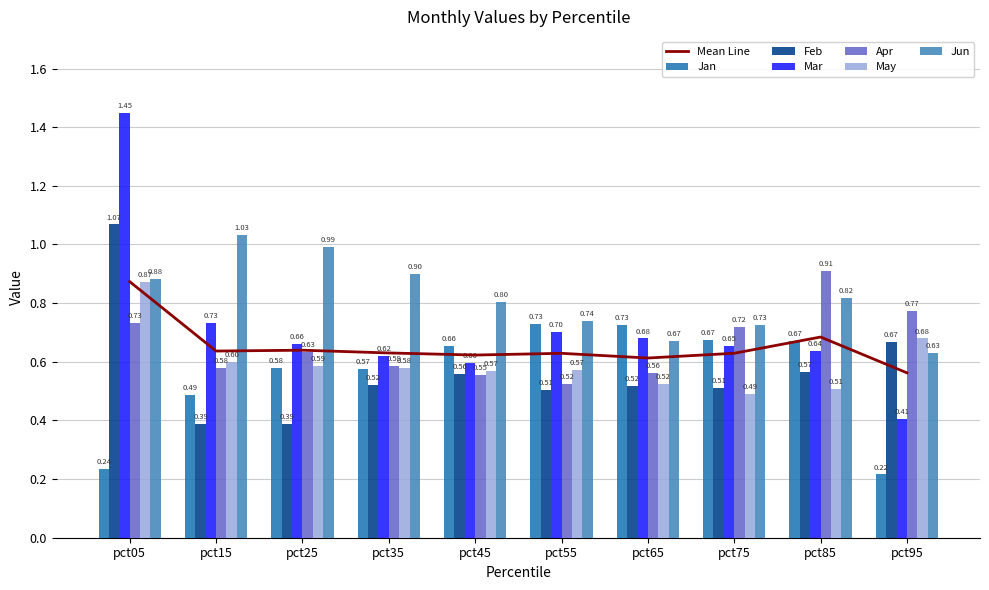

Count the number of data series in this chart.

6